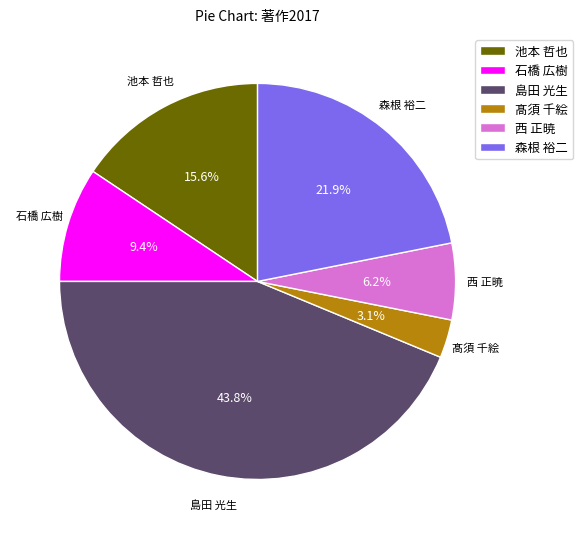

What percentage is the 池本 哲也 slice, to the nearest percent?

16%